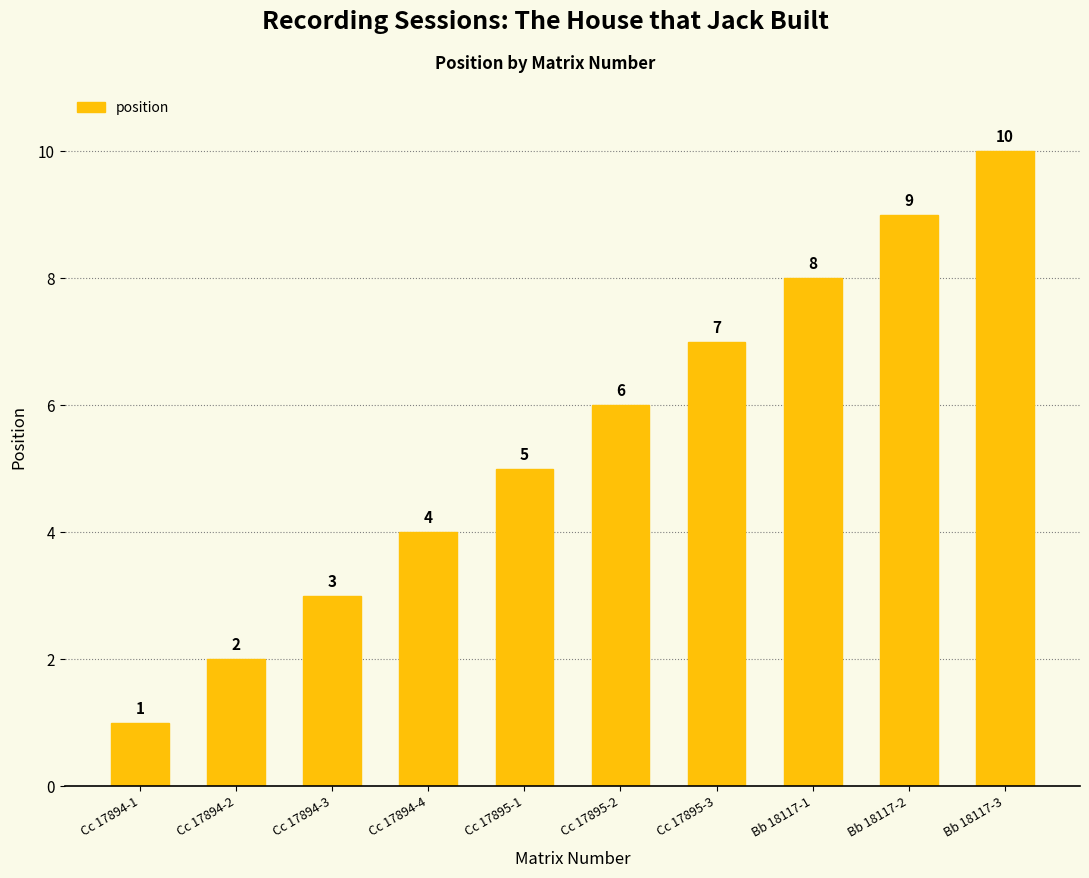

How many values are between 3 and 8?

6